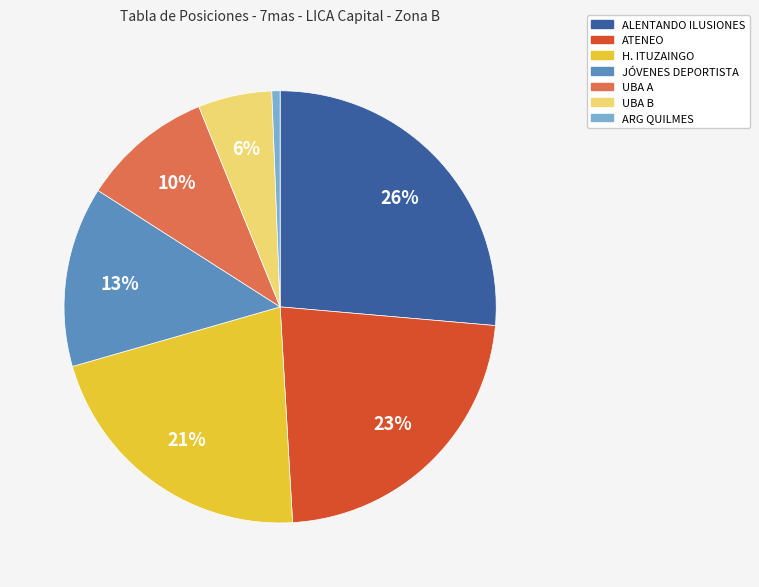

Rank the categories by value from highest to lowest.

ALENTANDO ILUSIONES, ATENEO, H. ITUZAINGO, JÓVENES DEPORTISTA, UBA A, UBA B, ARG QUILMES